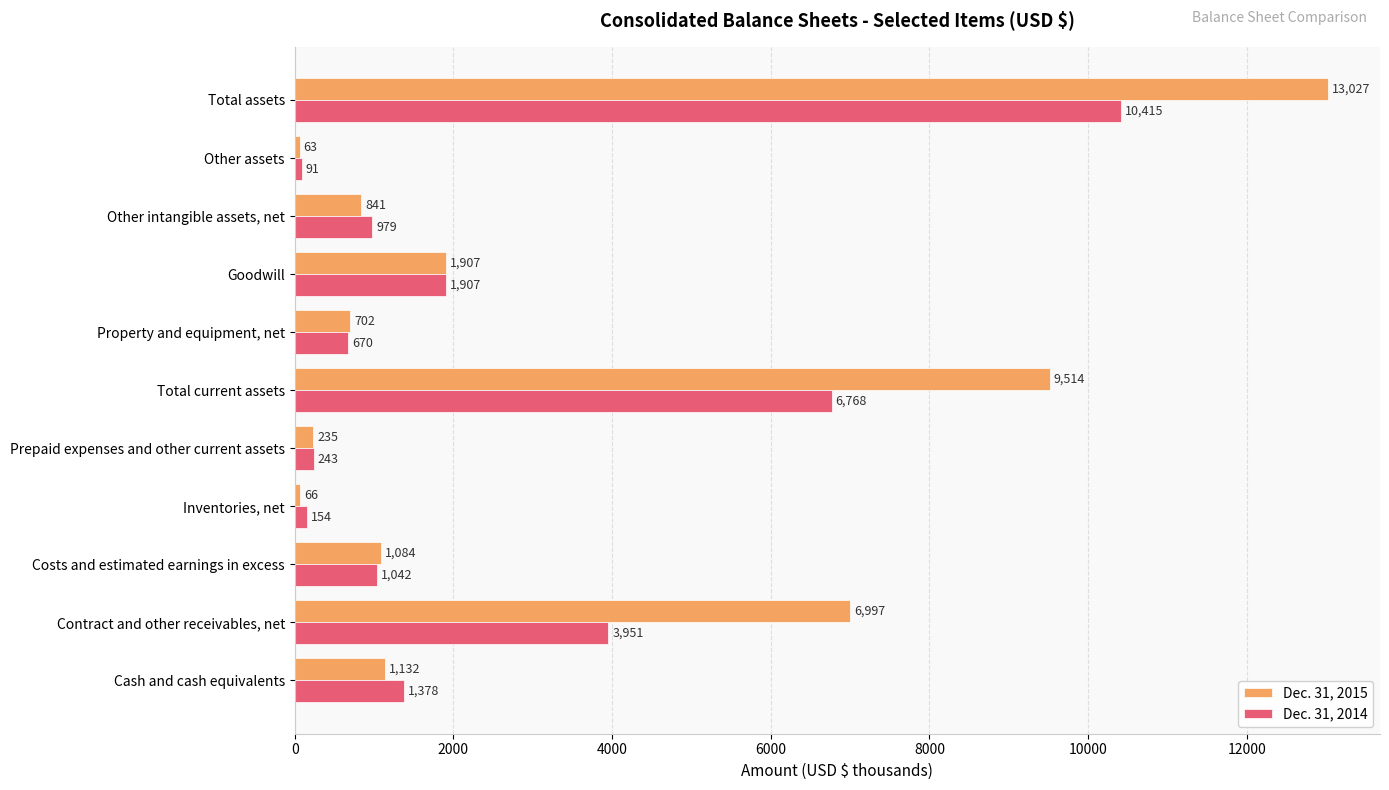

Is it true that Dec. 31, 2015 equals 12929 at Total current assets?

False